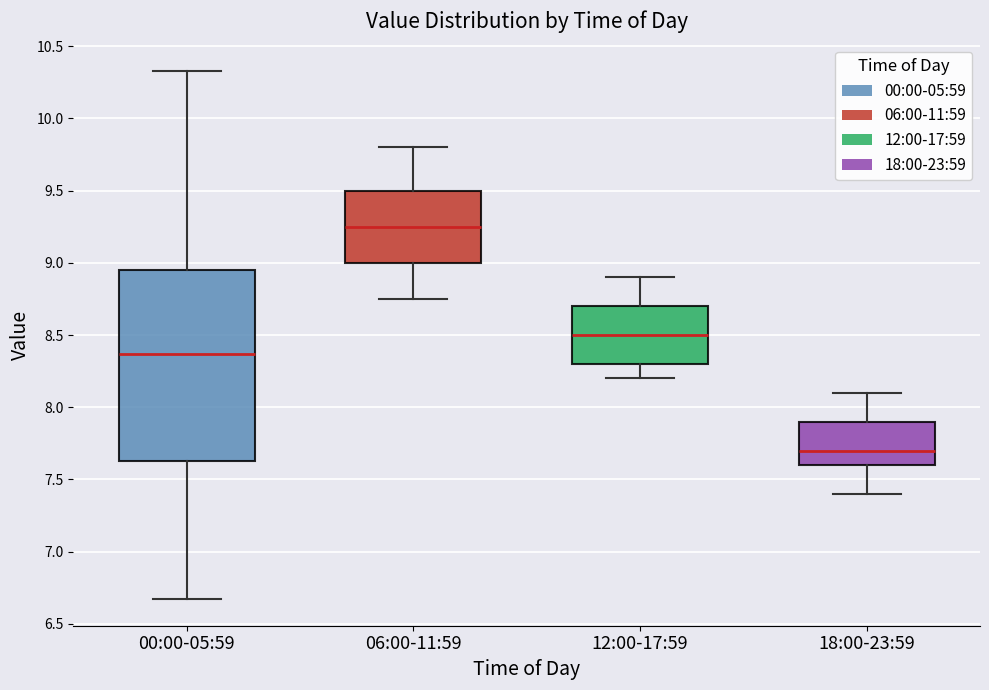

Which box is the tallest, from its lower edge to its upper edge?

00:00-05:59